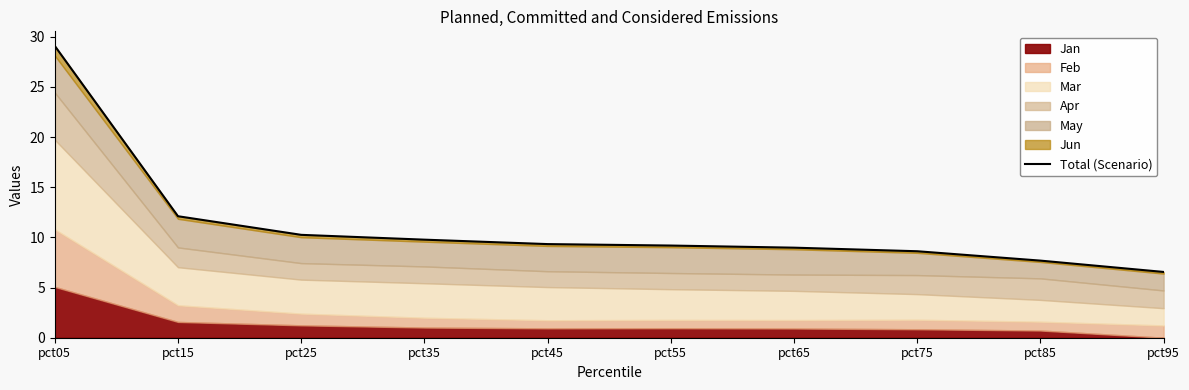

What value does the data have at pct85?

7.7